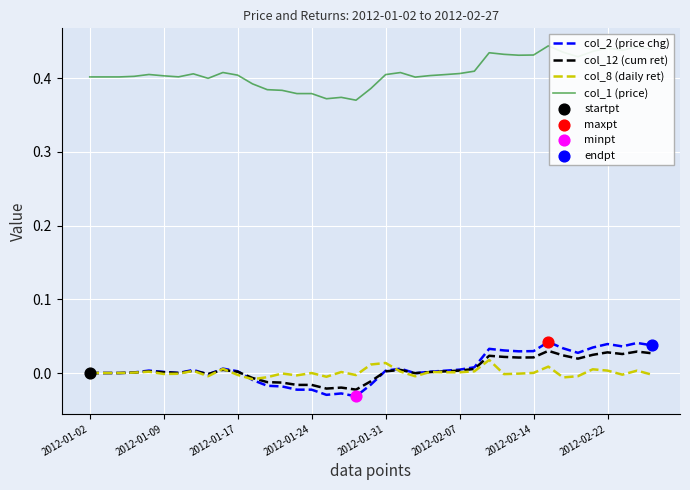

True or false: col_1 (price) and col_2 (price chg) intersect in this chart.

False